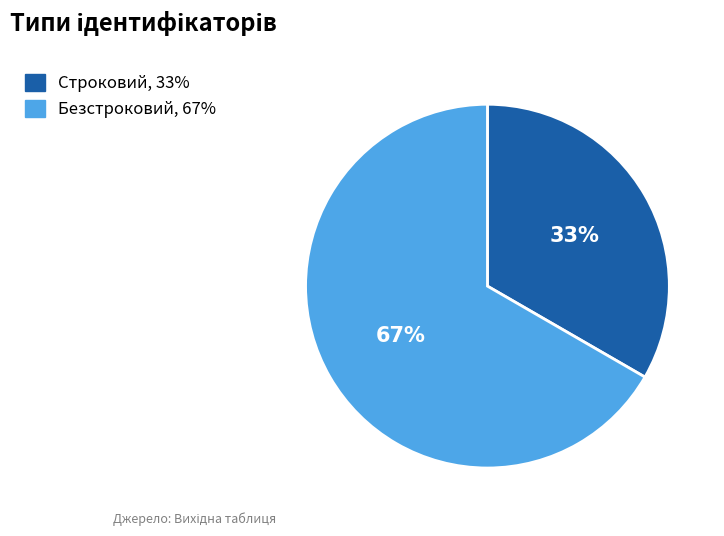

What is the largest slice in the pie chart?

Безстроковий